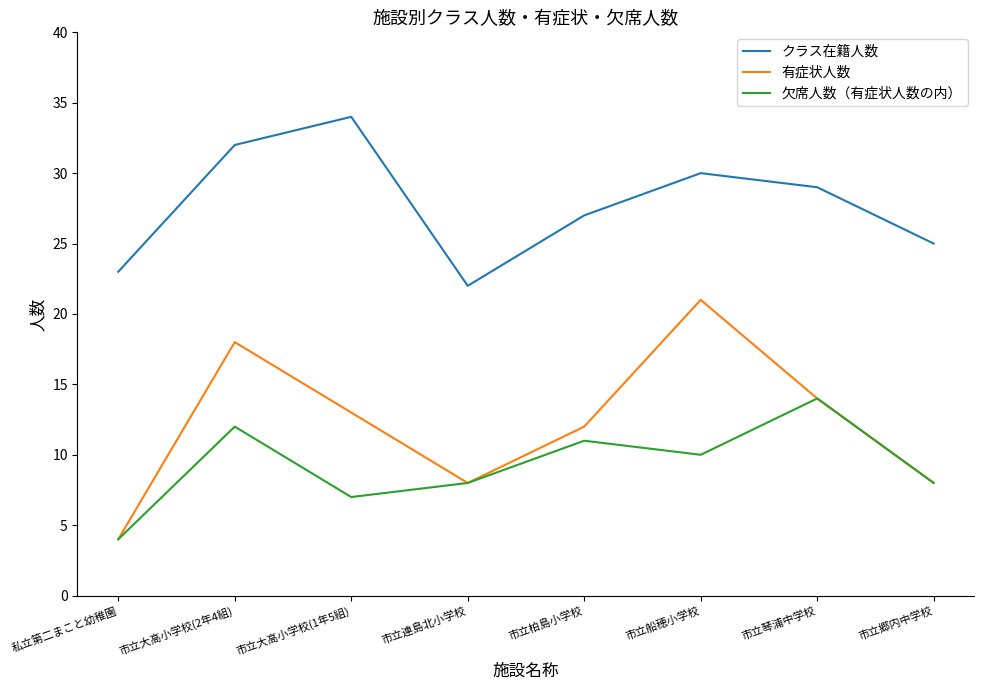

Count the 有症状人数 values in the range 8 to 18.

6